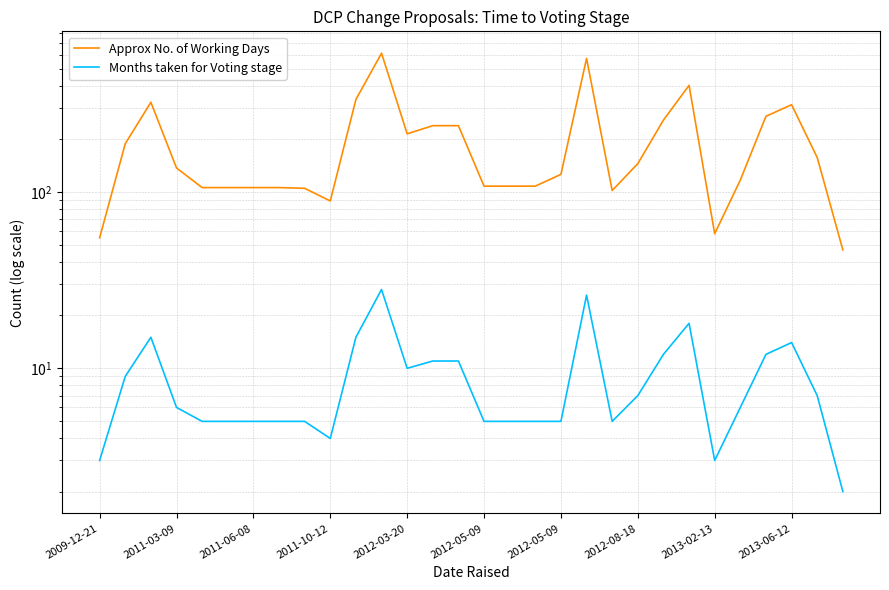

List the series in order of their overall mean, lowest first.

Months taken for Voting stage, Approx No. of Working Days